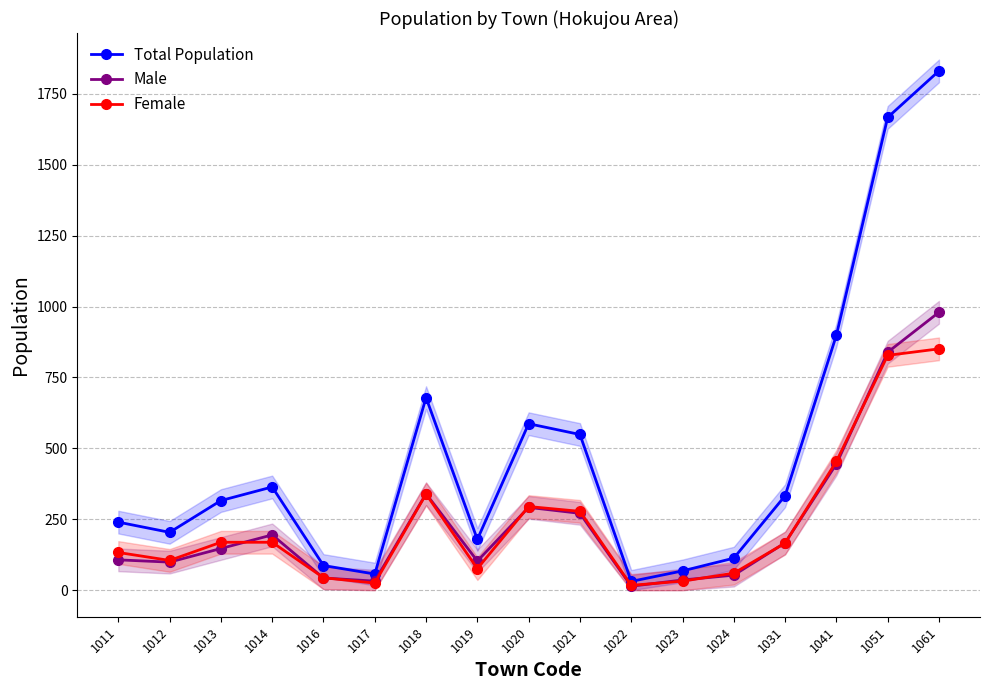

What are all the series names shown in the legend?

Total Population, Male, Female